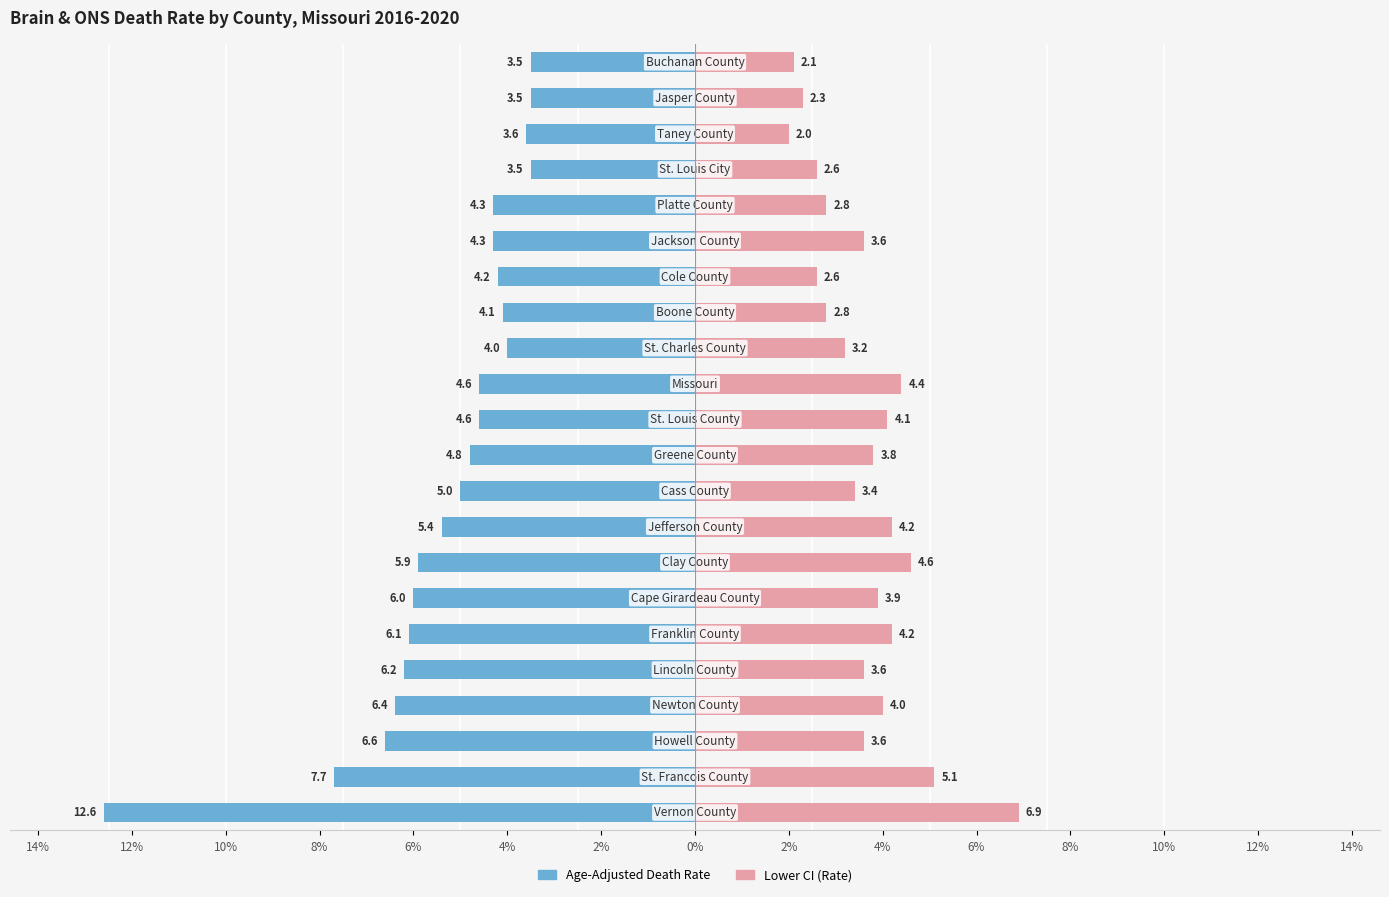

How many groups of bars are there?

22